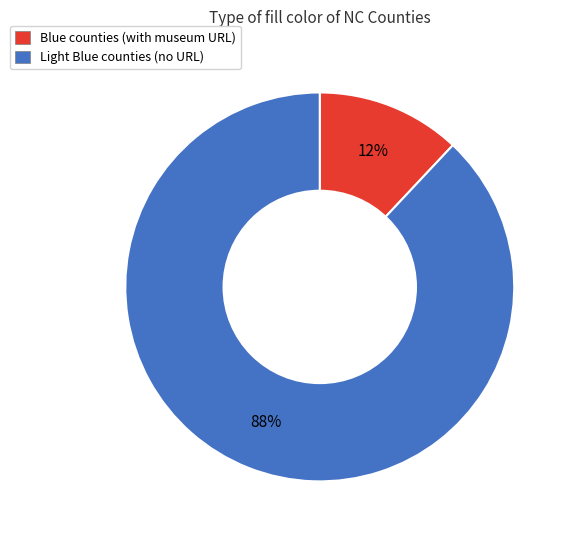

Do Light Blue counties (no URL) and Blue counties (with museum URL) together represent more than half of the pie?

Yes